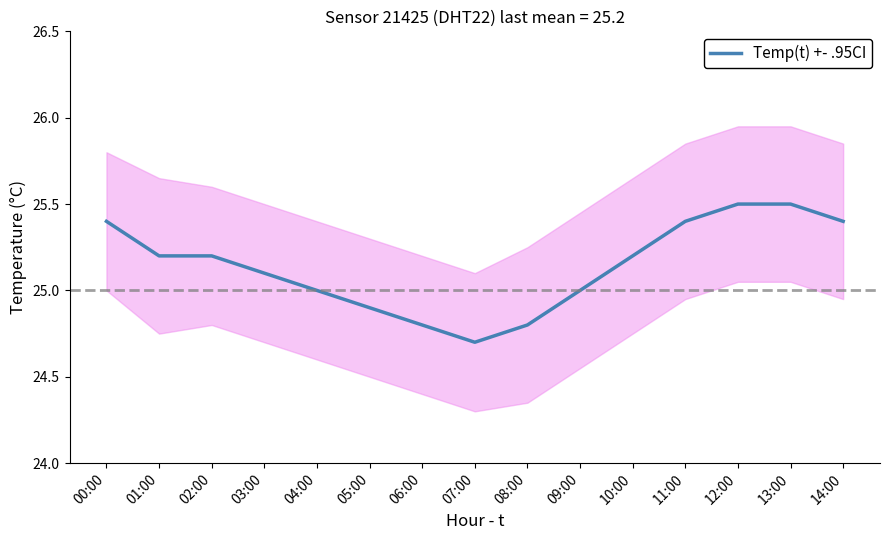

Reading left to right, transcribe all the data shown in this chart.

25.4	25.2	25.2	25.1	25.0	24.9	24.8	24.7	24.8	25.0	25.2	25.4	25.5	25.5	25.4